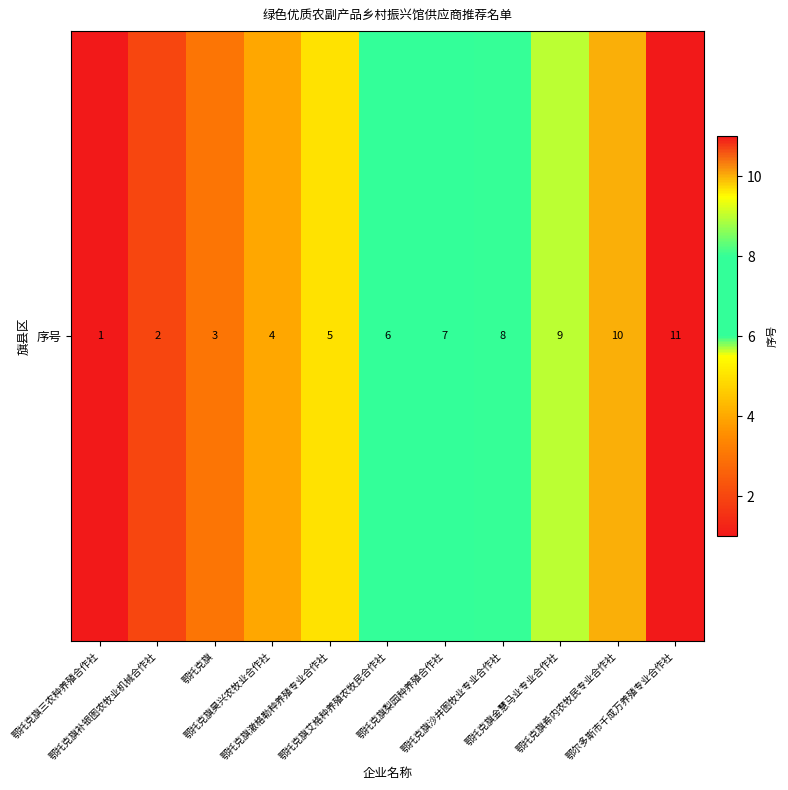

What is the ratio of the value at 鄂托克旗梨园种养殖合作社 to the value at 鄂托克旗?

2.3